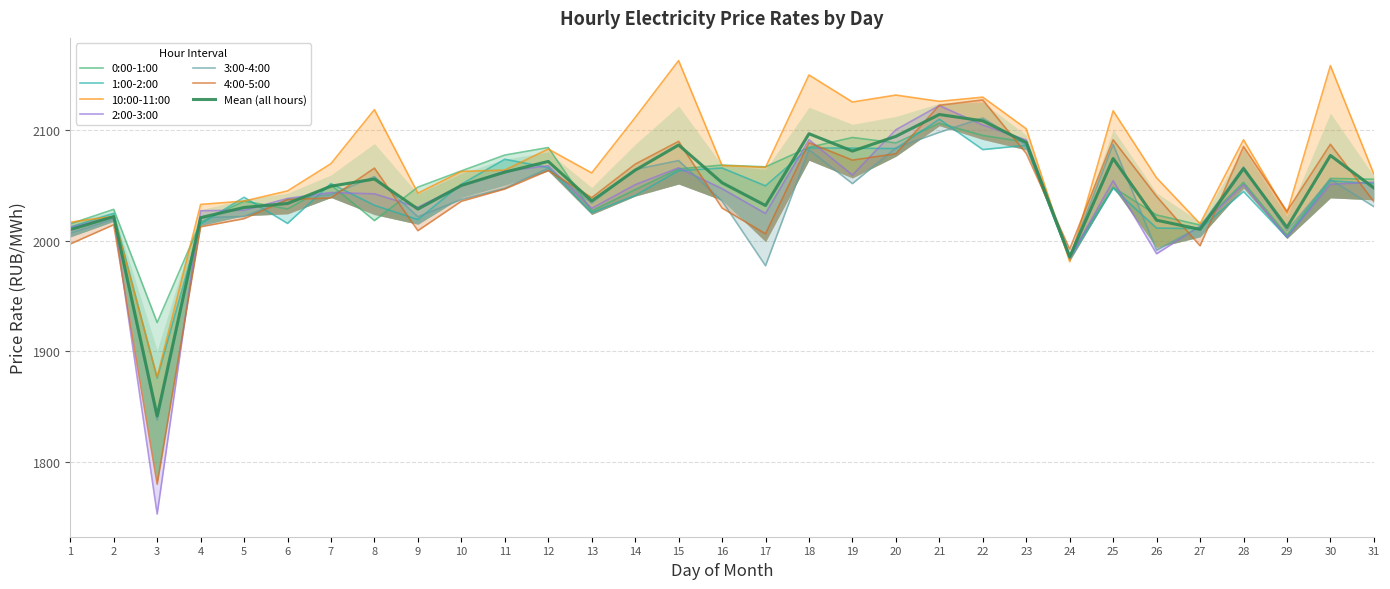

At which category does 0:00-1:00 reach its first local peak?

2